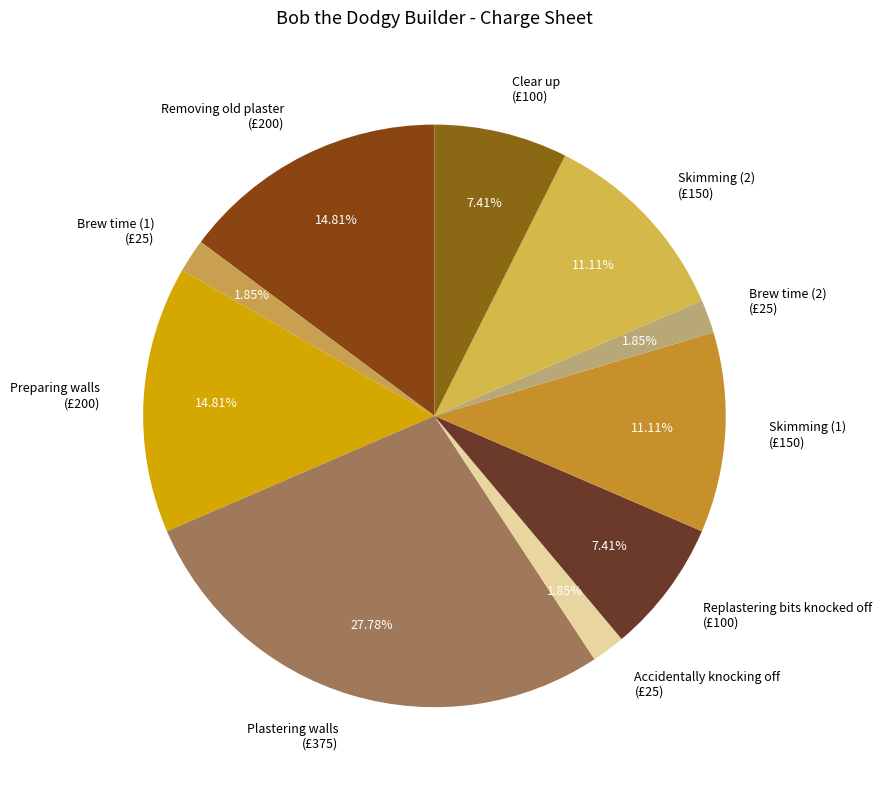

Is there a majority slice in this chart?

No